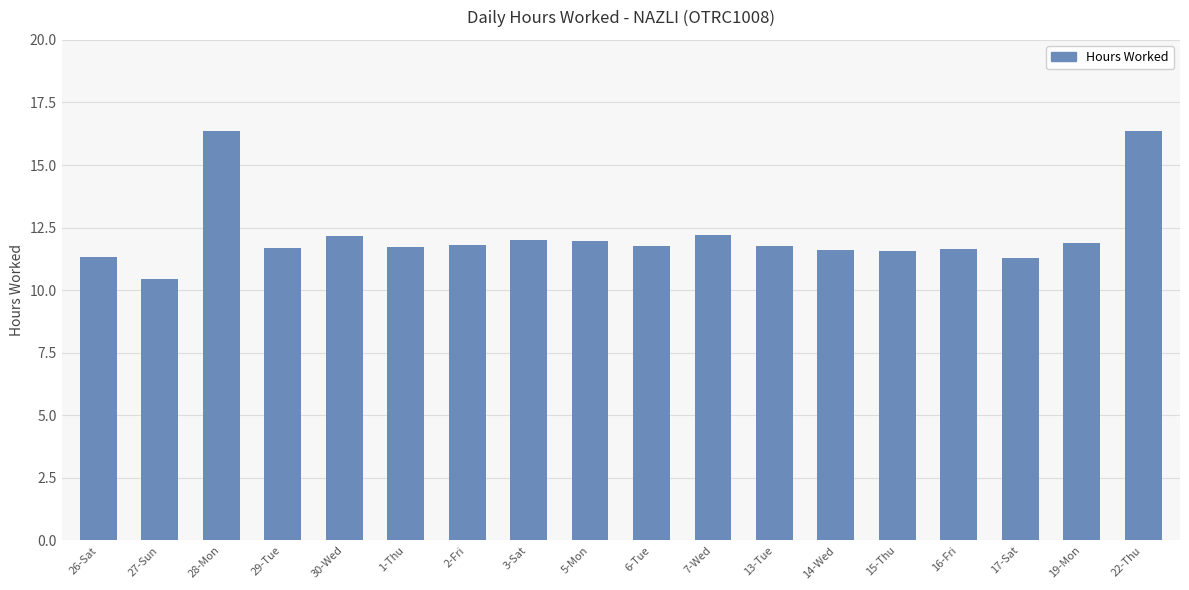

What is the approximate value at 14-Wed?

11.6